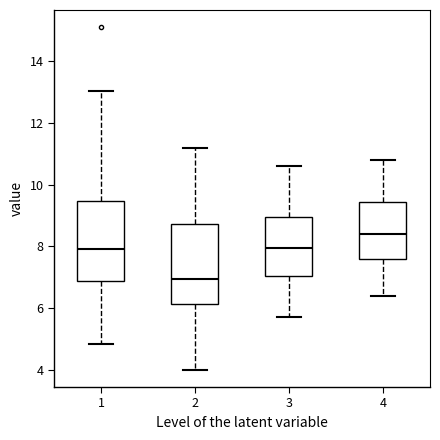

Reading left to right, transcribe this box plot: for each box, give where its median line is, the range the box spans, and where its two whiskers end, as read against the y-axis. The values are not printed on the chart, so give them approximately, as read against the axis.

1: median 8.0, box 6.8 to 9.4, whiskers 4.8 to 13.0
2: median 7.0, box 6.2 to 8.8, whiskers 4.0 to 11.2
3: median 8.0, box 7.0 to 9.0, whiskers 5.8 to 10.6
4: median 8.4, box 7.6 to 9.4, whiskers 6.4 to 10.8